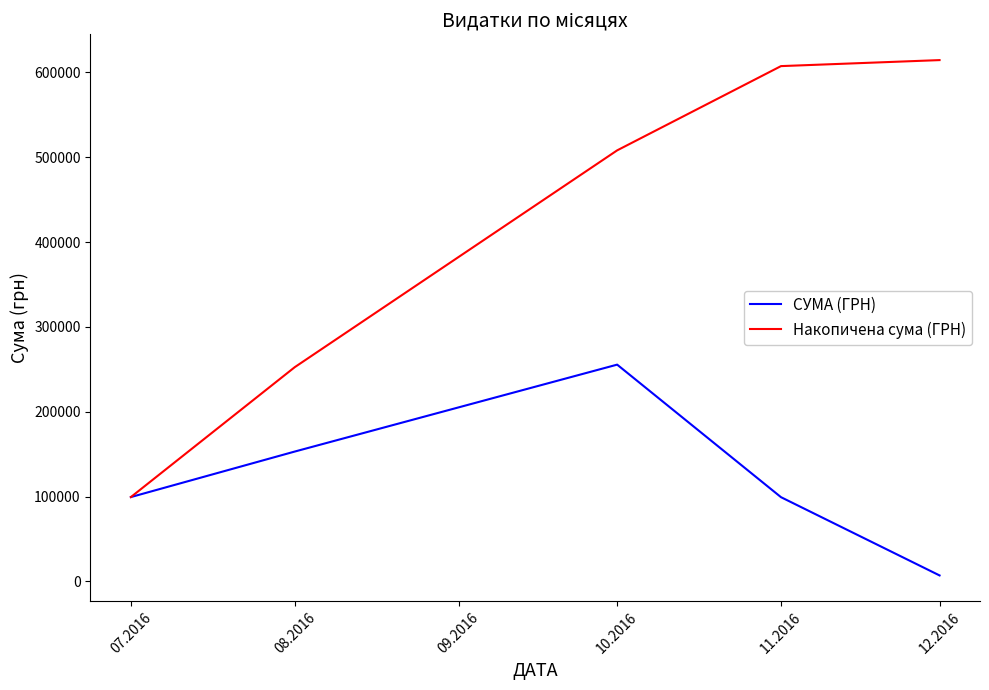

At how many categories does at least one series exceed 165244?

4